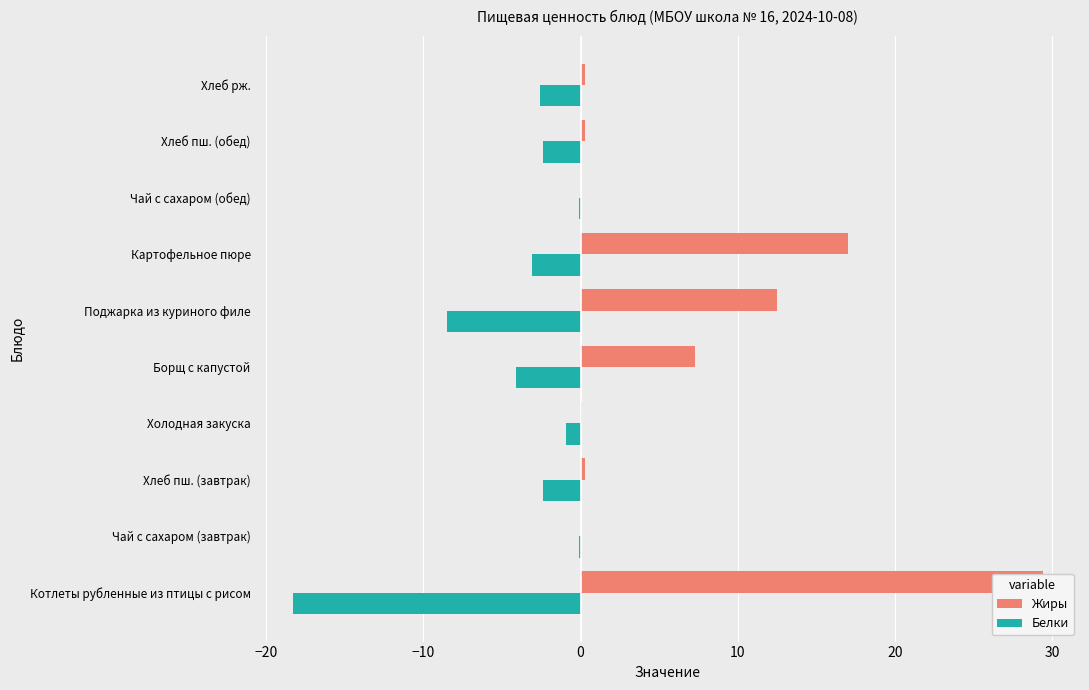

At how many categories does at least one series exceed -9?

10